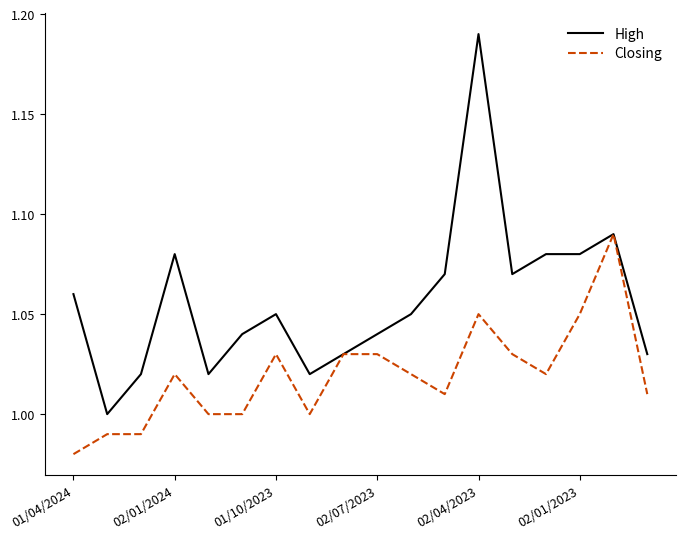

List the series in order of their peak value, lowest first.

Closing, High